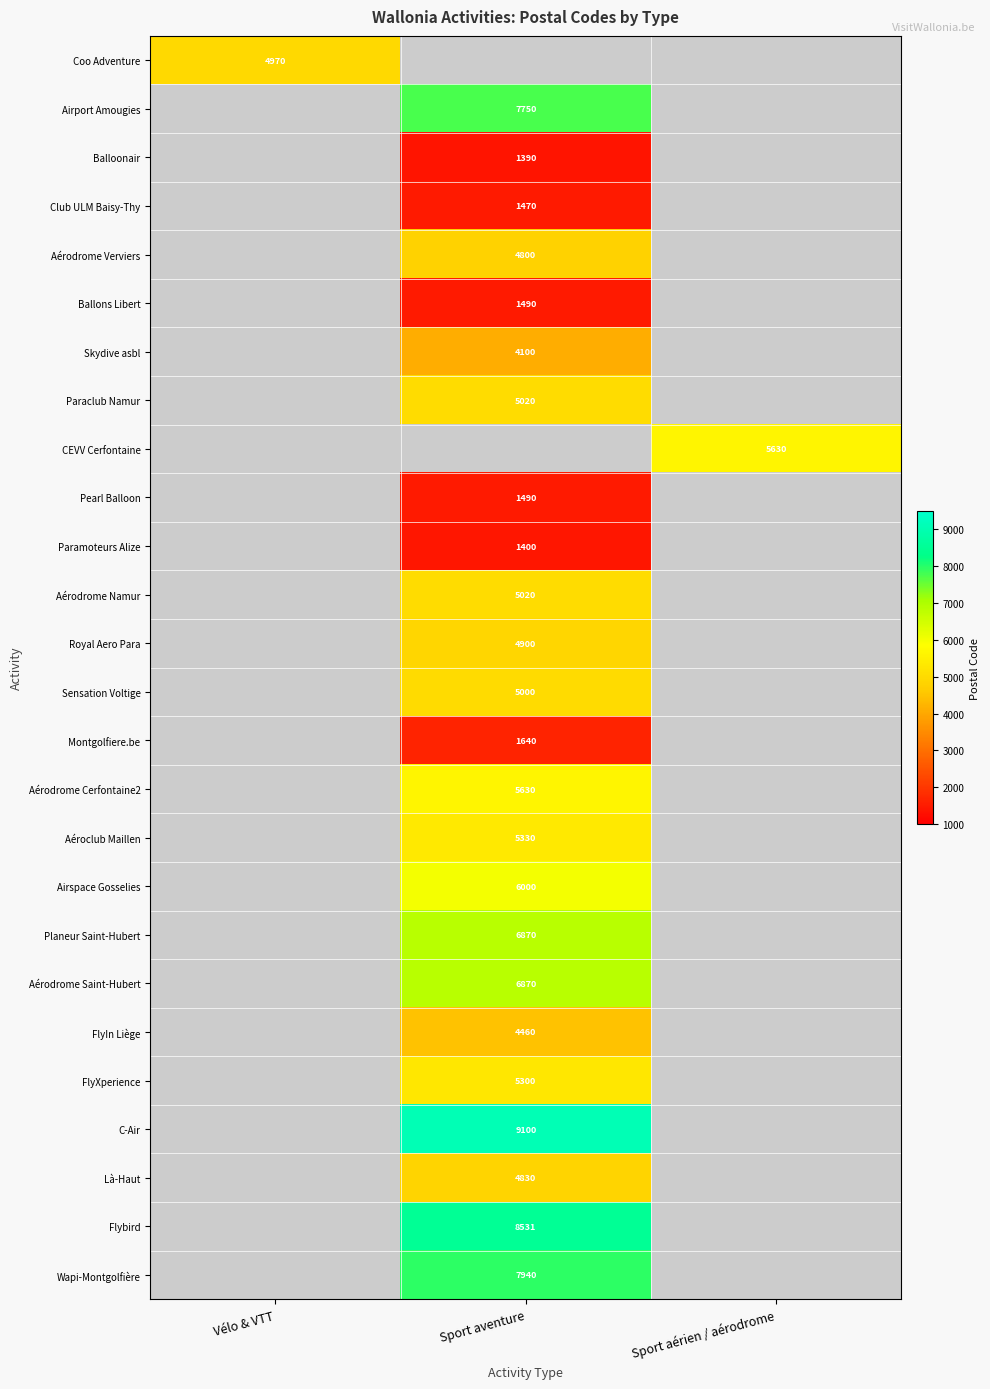

The value of Flybird at Sport aventure is 8531. True or false?

True